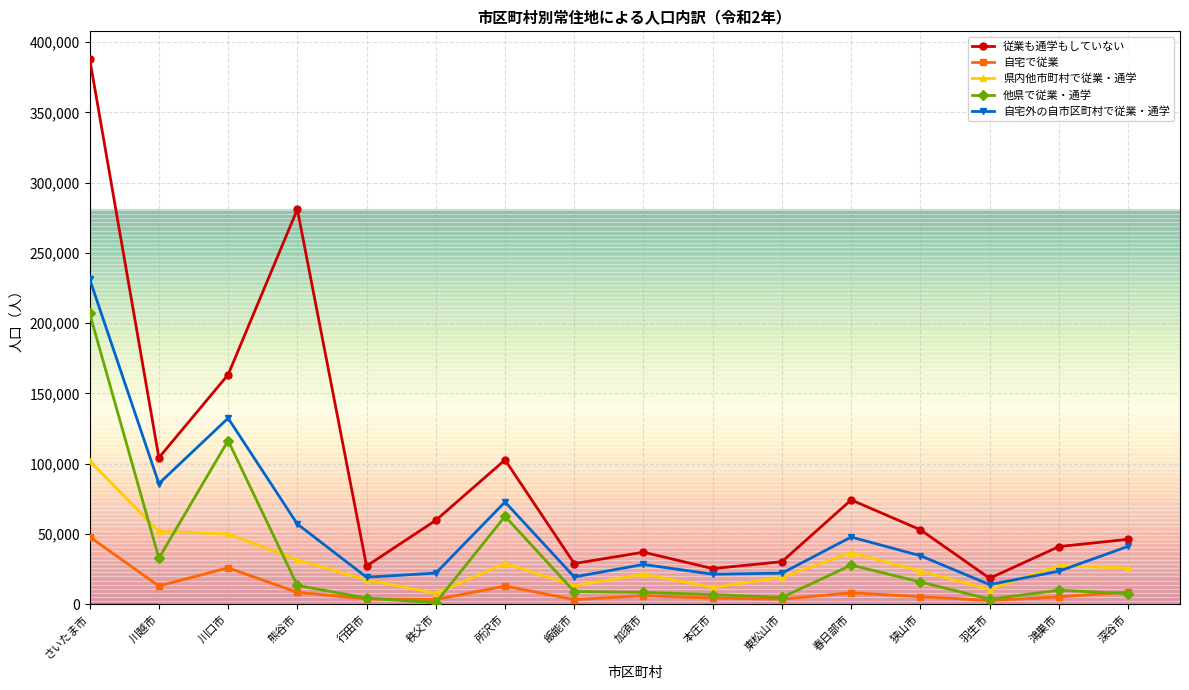

What position from the right is 秩父市?

11